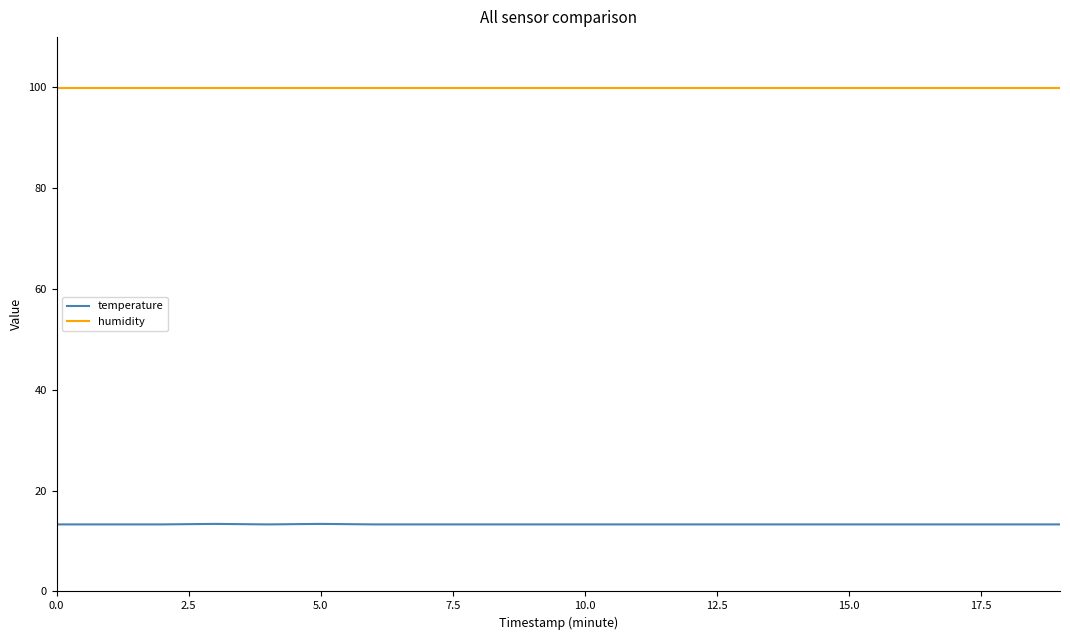

True or false: temperature and humidity cross at least once.

False